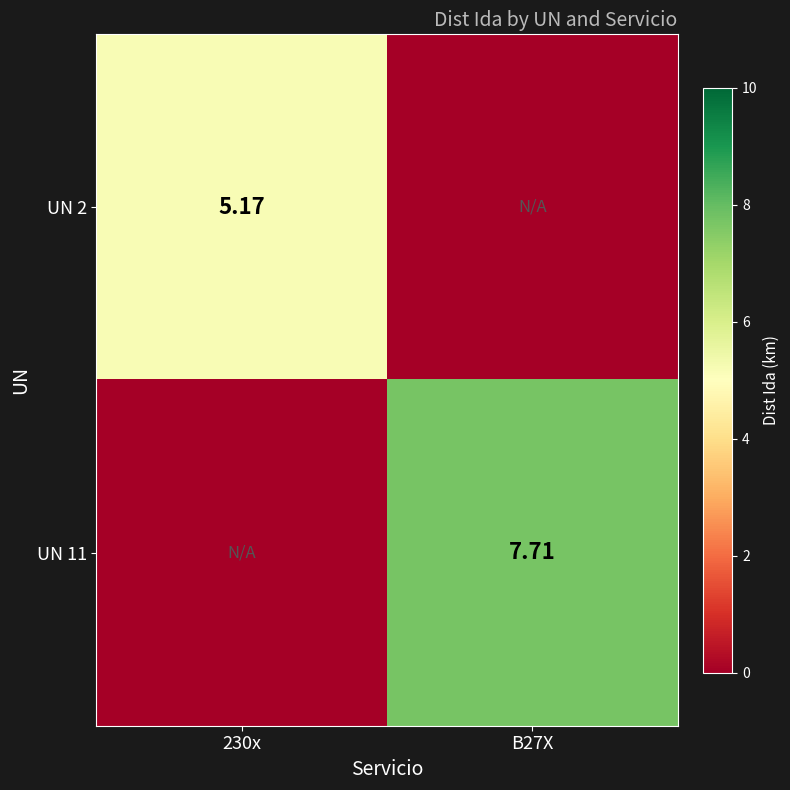

Is the value of UN 2 at 230x greater than the value of UN 11 at B27X?

No